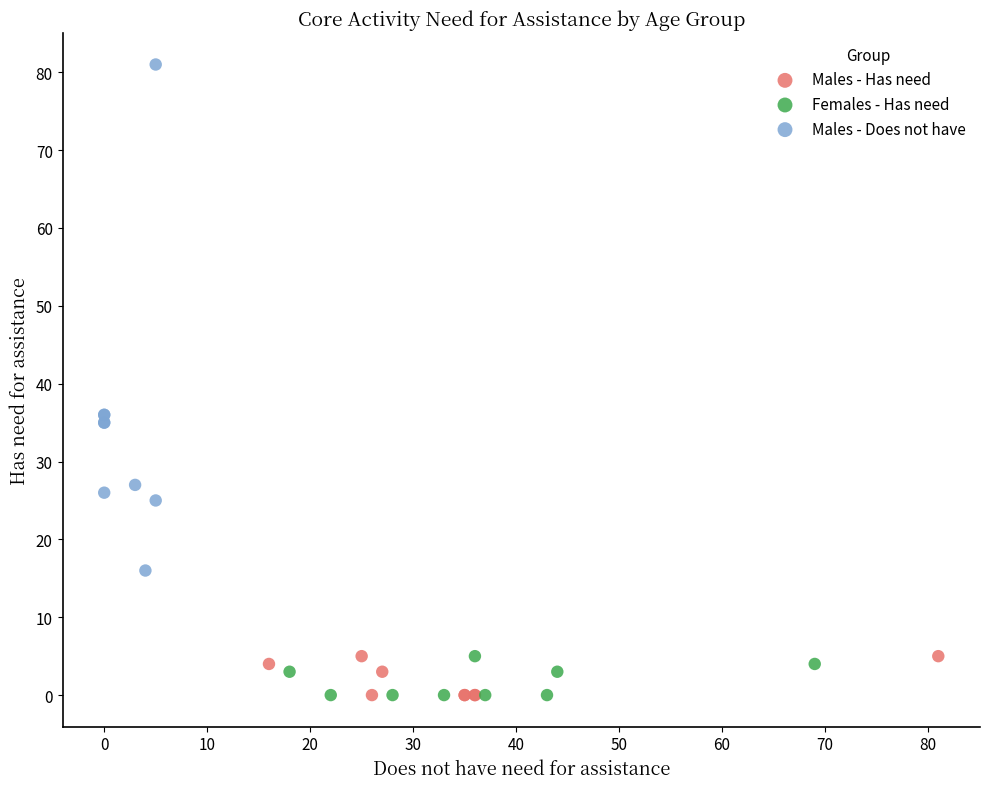

Which series reaches the maximum Y coordinate?

Males - Does not have